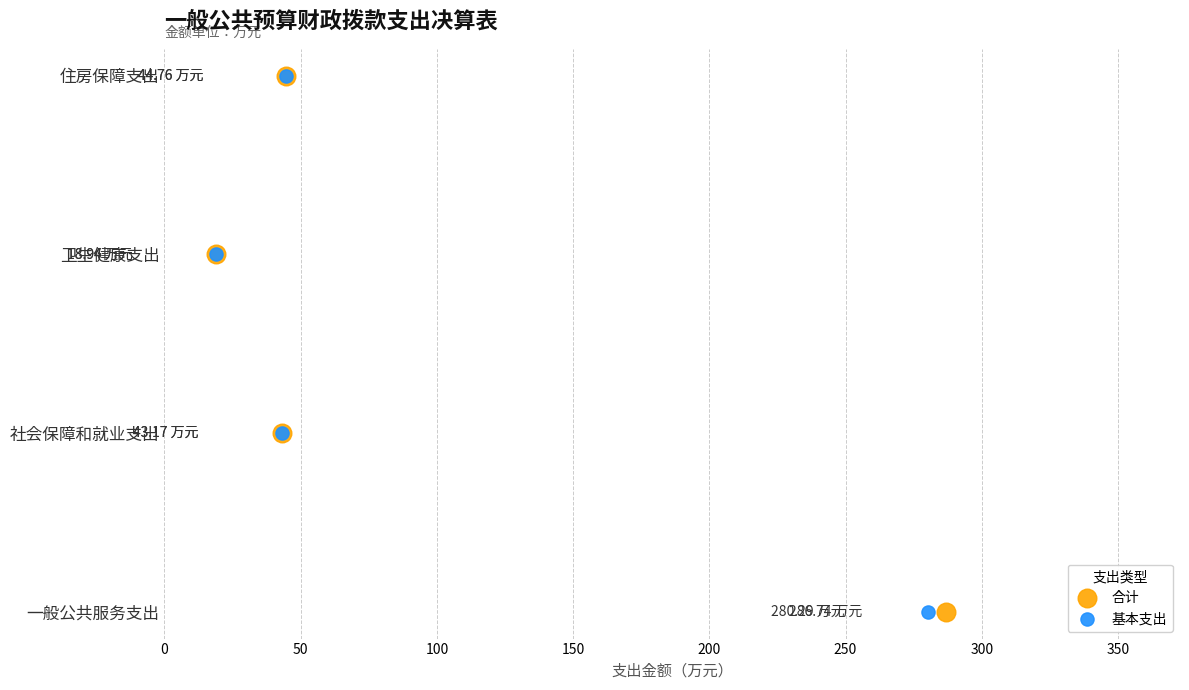

Which series contains the highest Y value?

合计